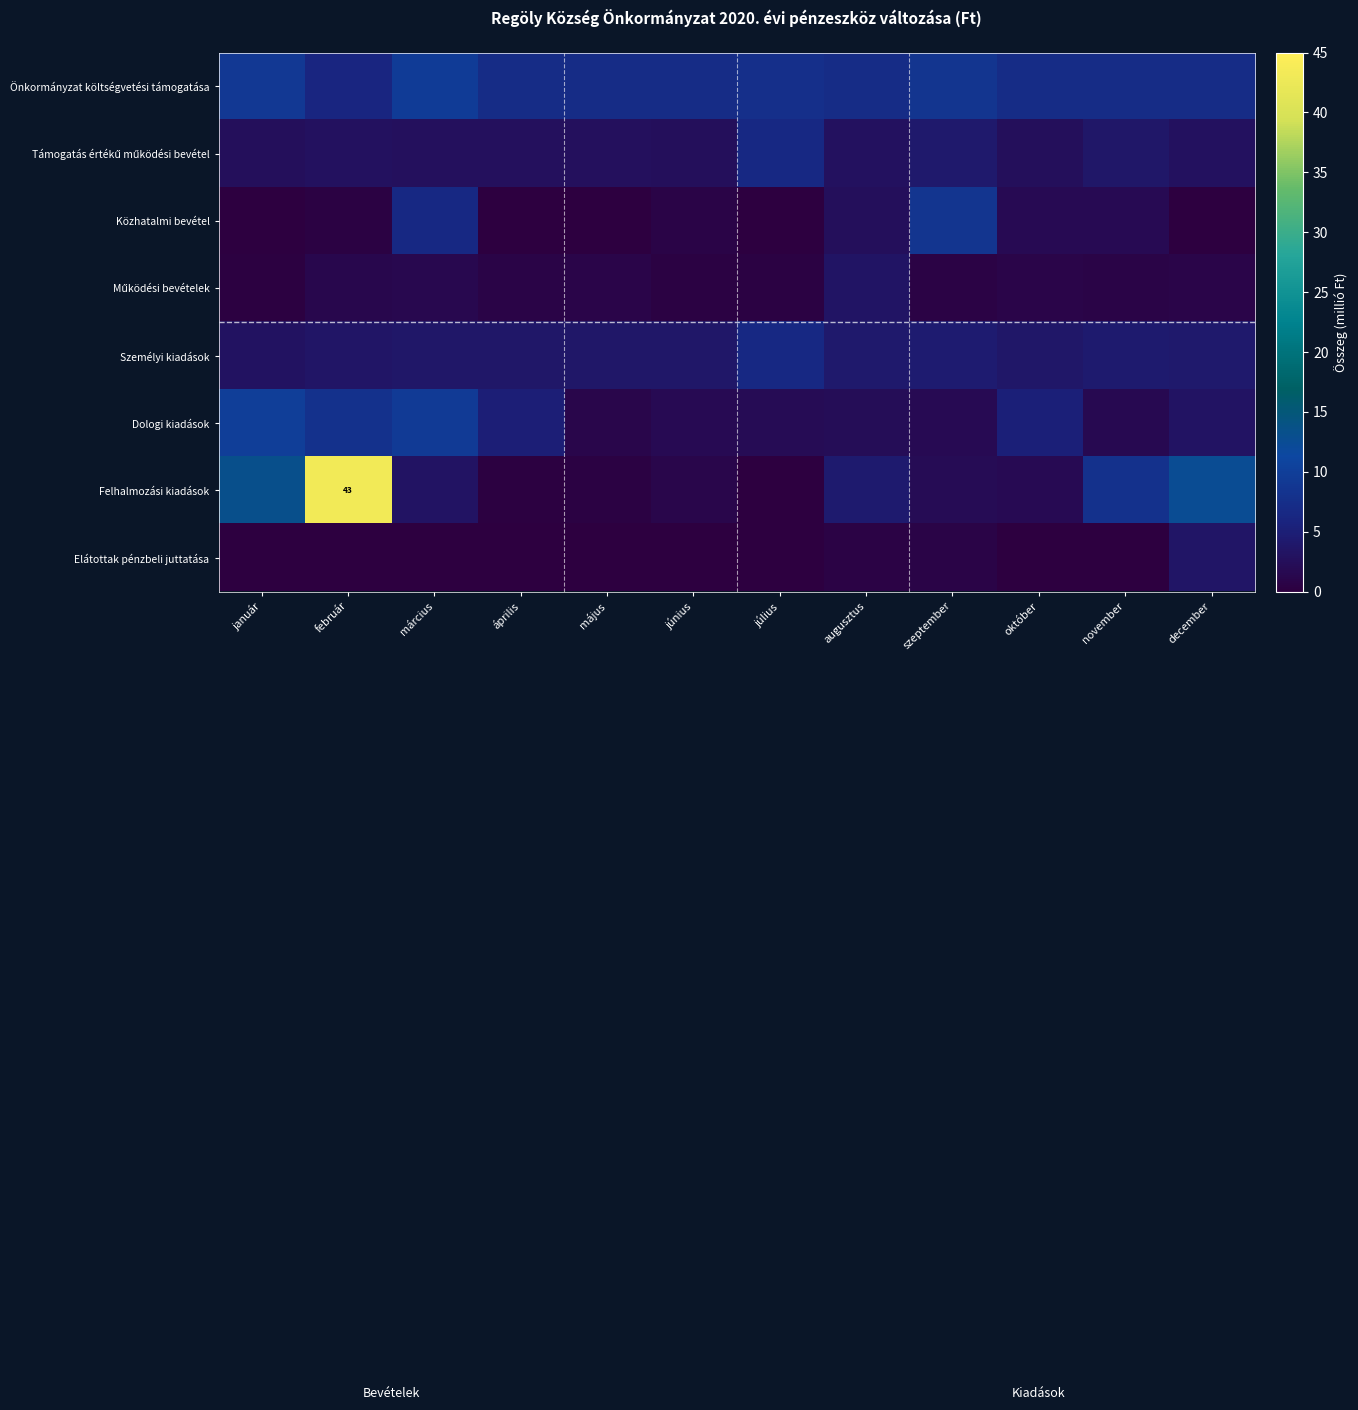

How many categories are shown in the chart?

12